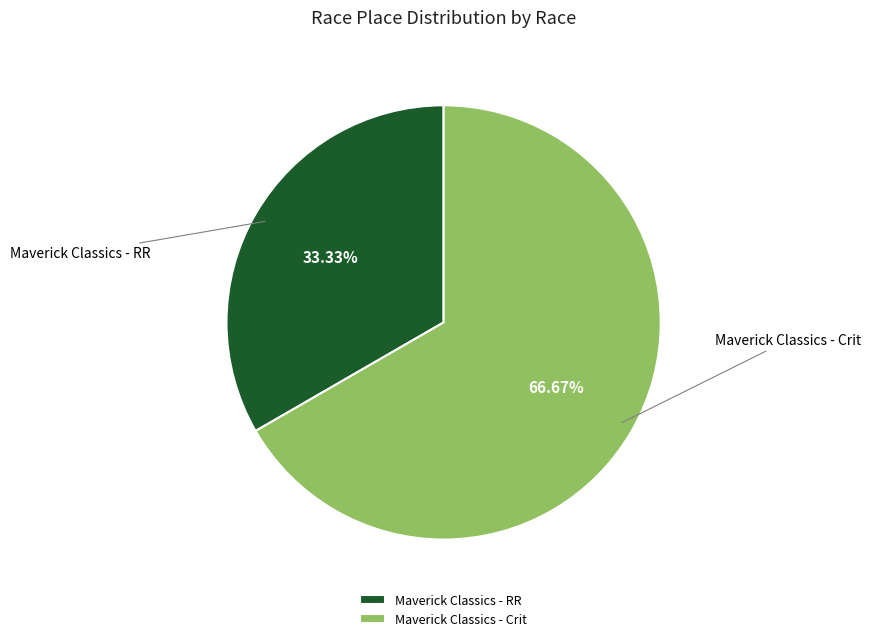

To the nearest percent, what portion does Maverick Classics - RR represent?

33%